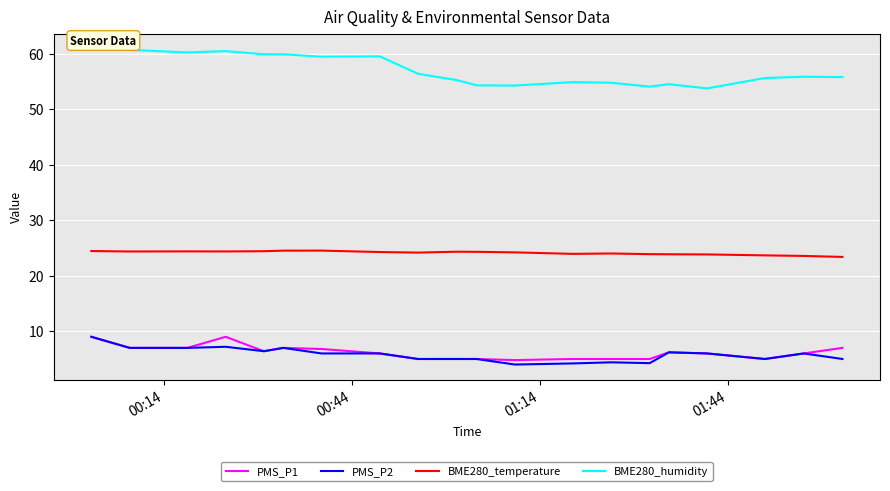

Which series has the largest range (max minus min)?

BME280_humidity